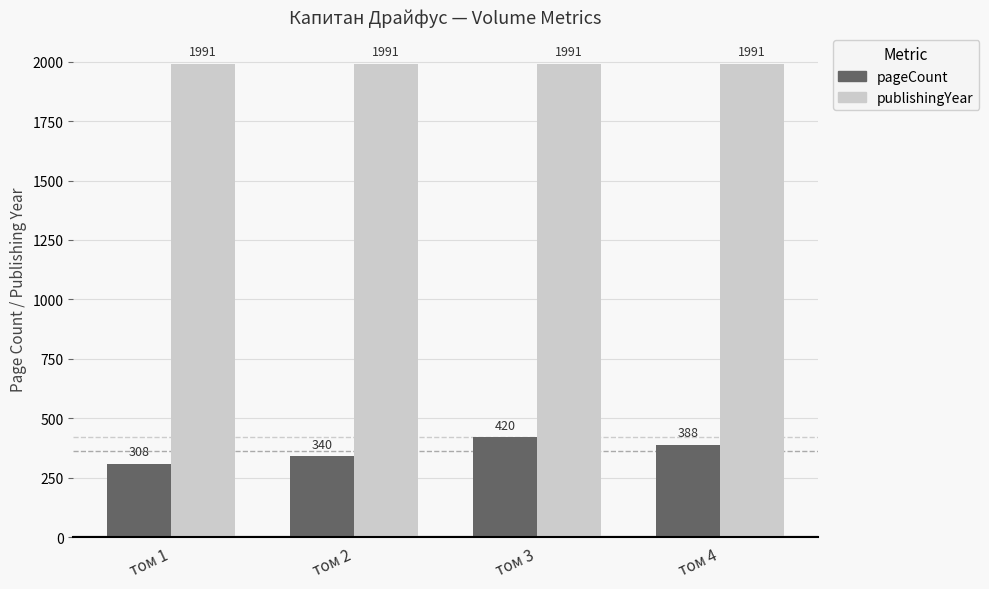

Does the chart contain any negative values?

No